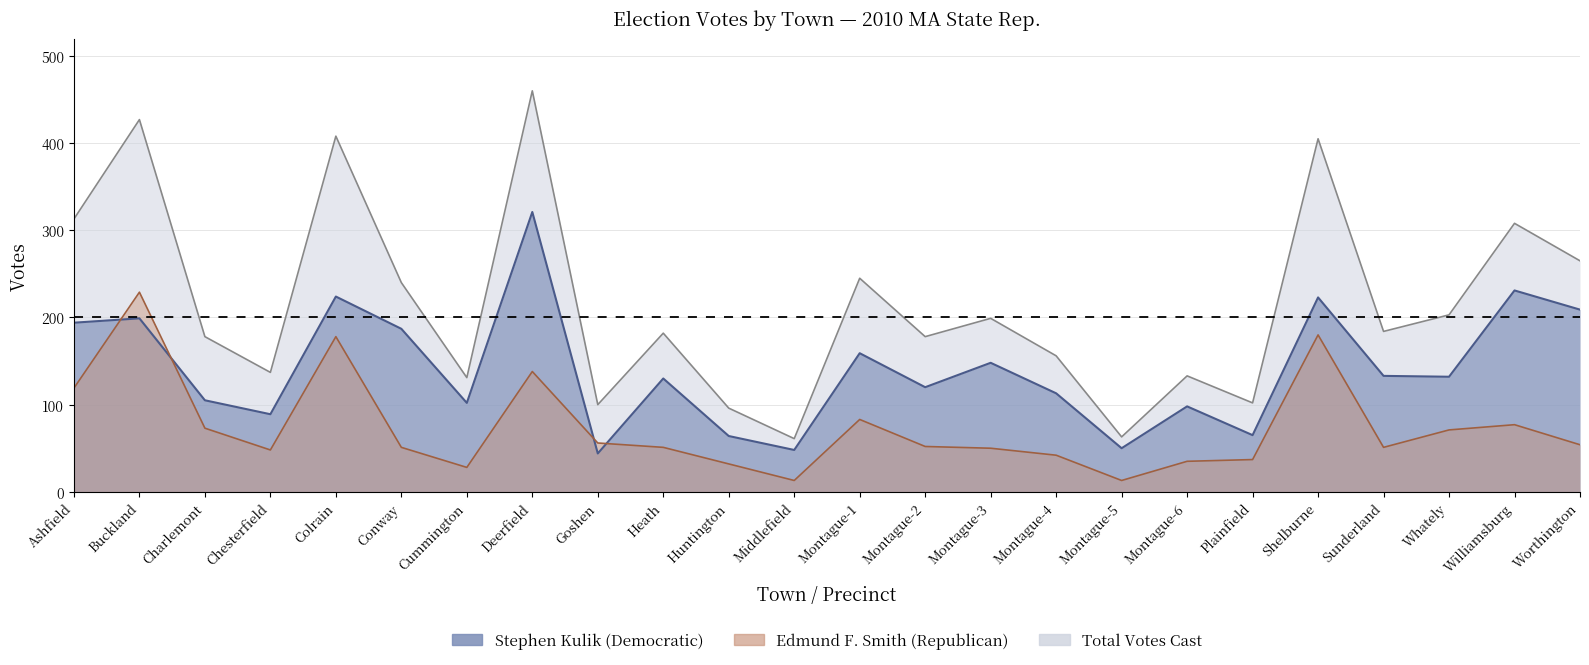

What is the label of the 7th point from the left?

Cummington